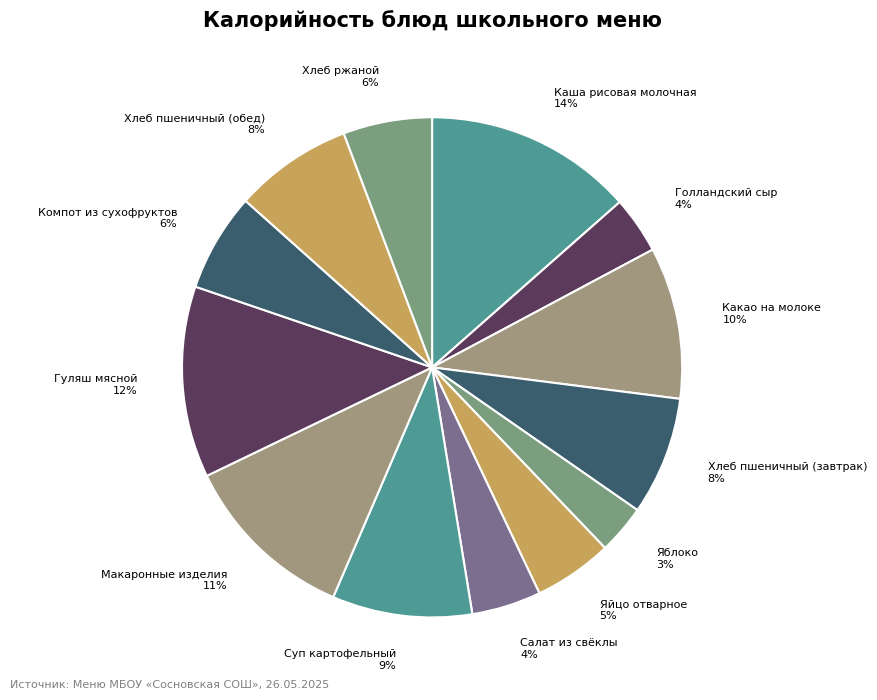

Is the sum of Хлеб пшеничный (завтрак) and Компот из сухофруктов greater than half?

No